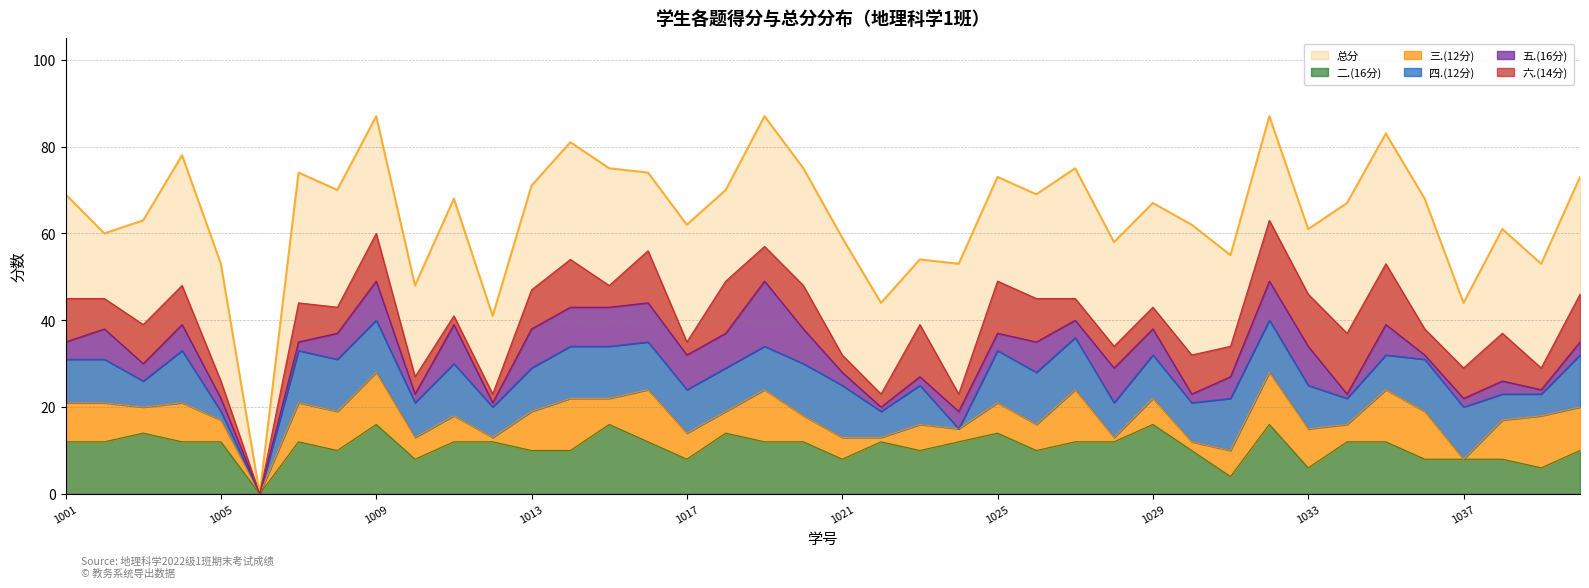

Where is 三.(12分) nearest to the value 6?

2022111003